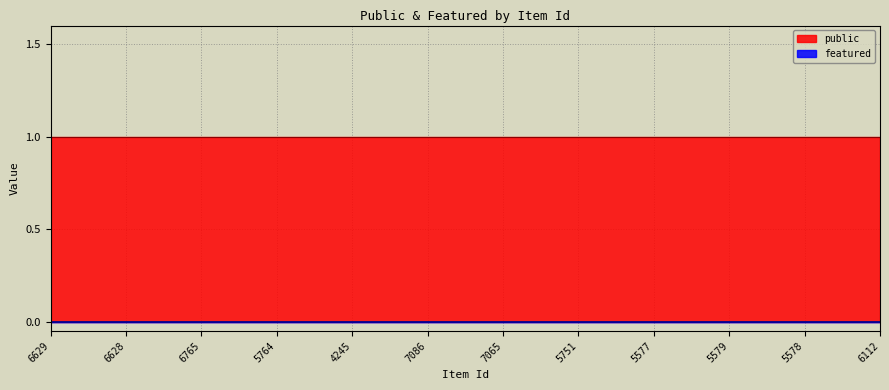

What is the sum of all public values?

12